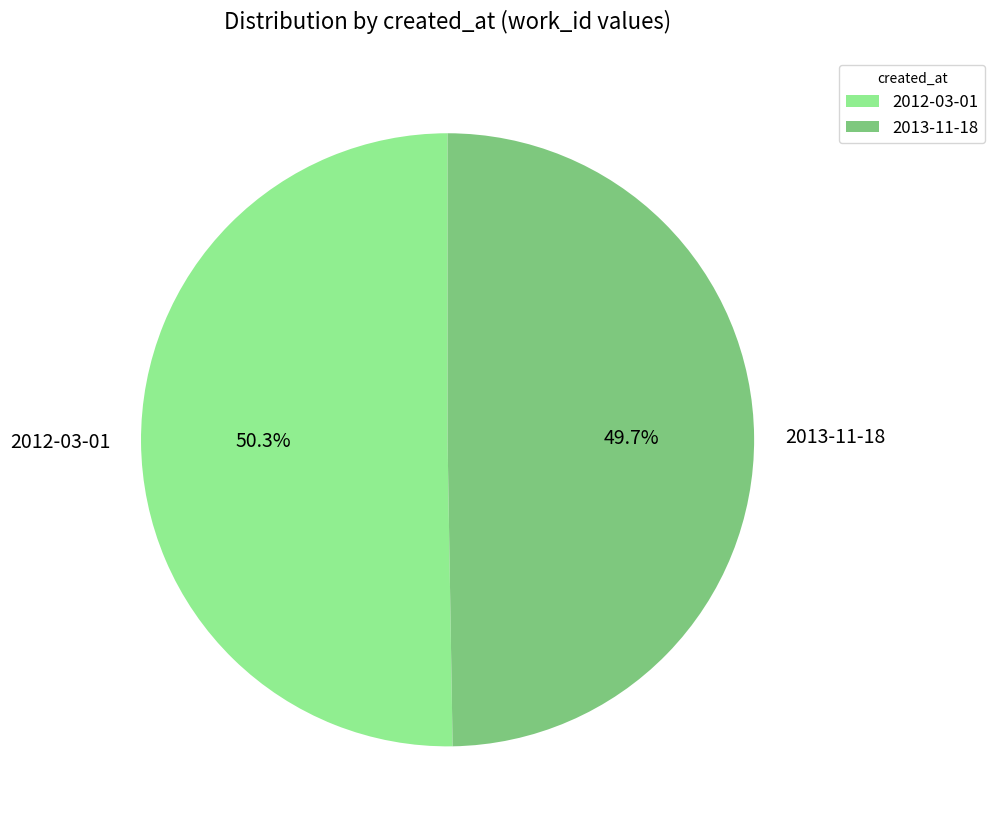

What is the total percentage of 2013-11-18 and 2012-03-01?

100.0%